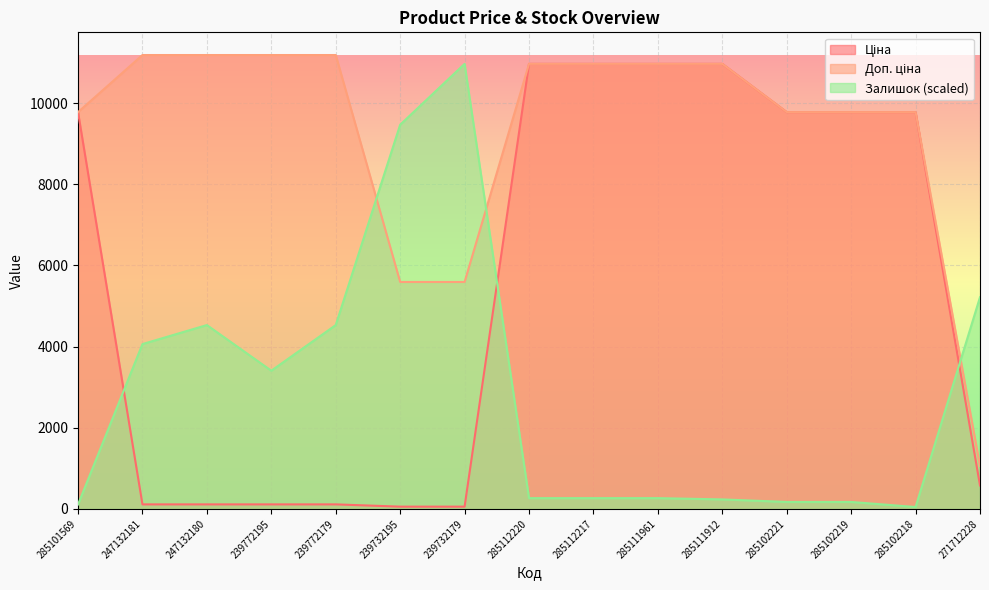

At how many categories does at least one series exceed 9285?

14